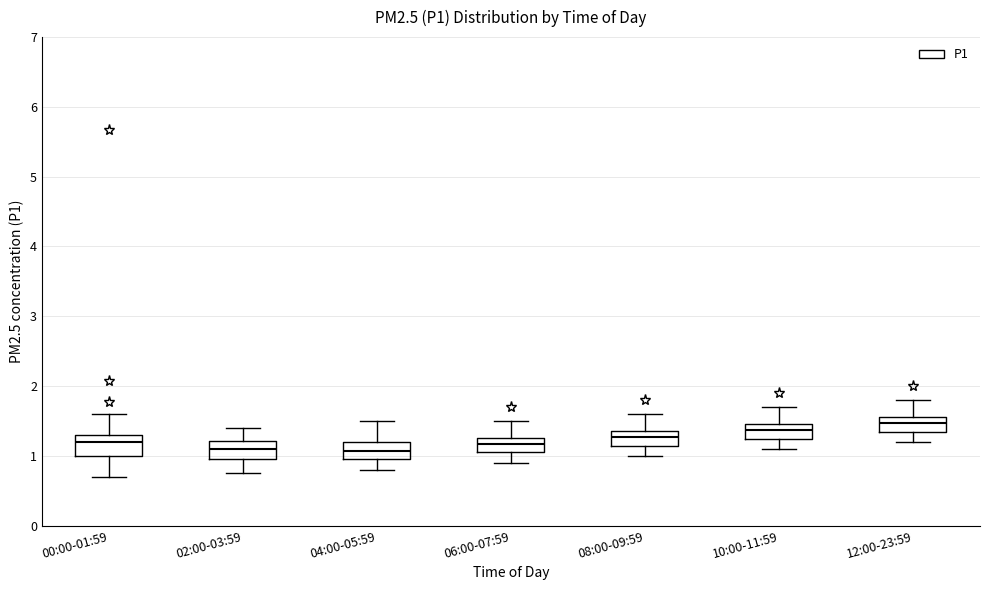

Where does the median line of the box for 02:00-03:59 sit on the y-axis? The values are not printed on the chart, so give them approximately, as read against the axis.

1.1